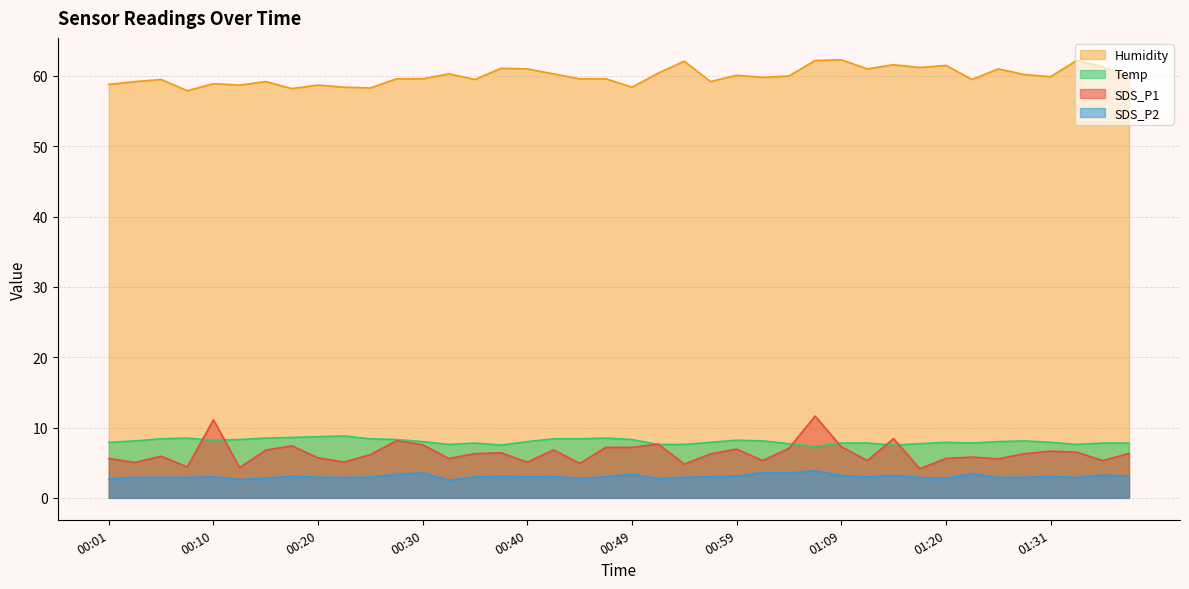

What is the label of the 7th point from the right?

01:23